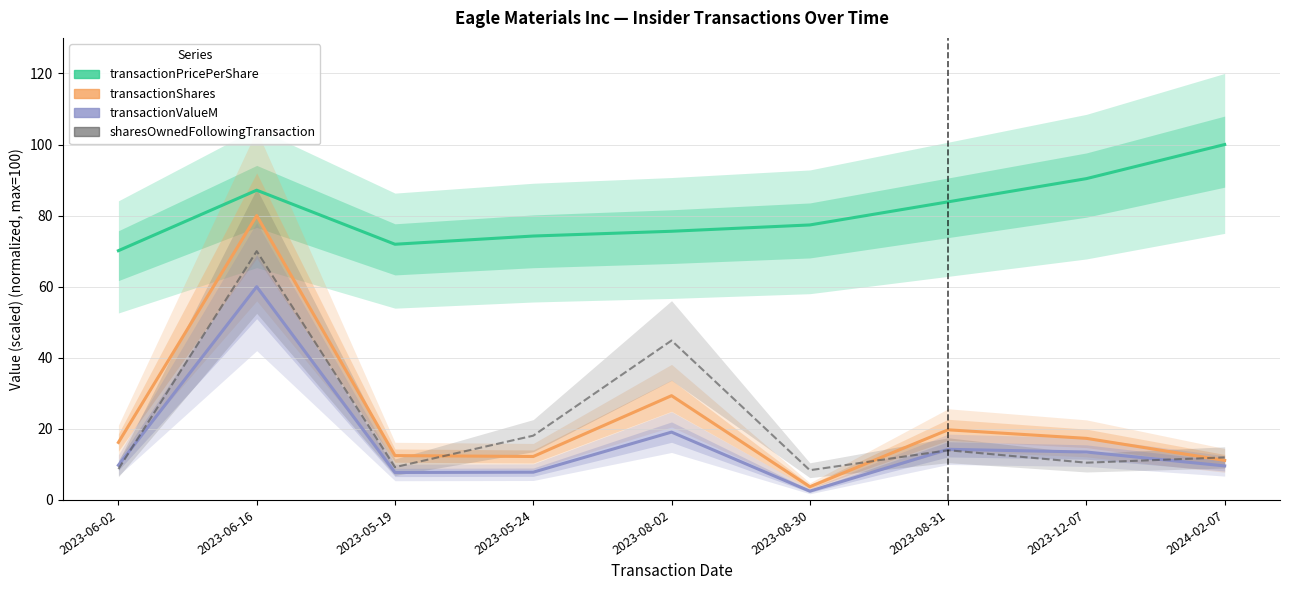

How many times do sharesOwnedFollowingTransaction and transactionShares cross each other?

3